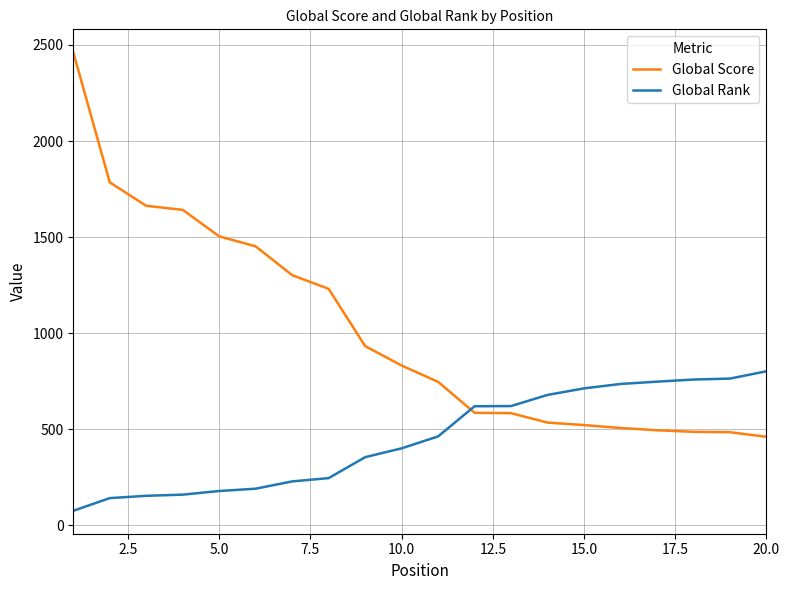

What is the average value of the Global Rank series?

452